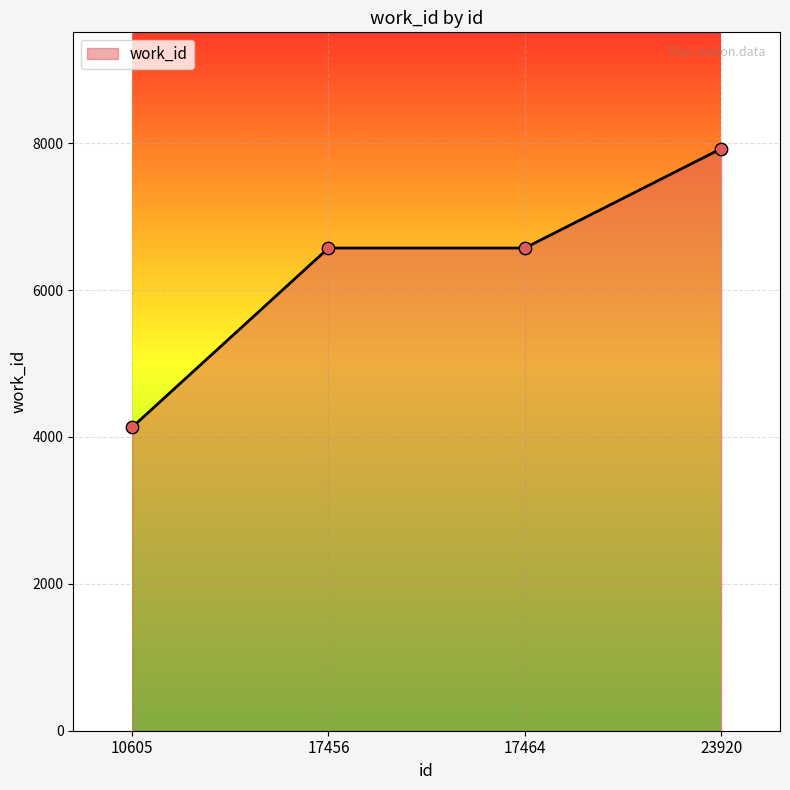

Between 17464 and 10605, which is larger?

17464